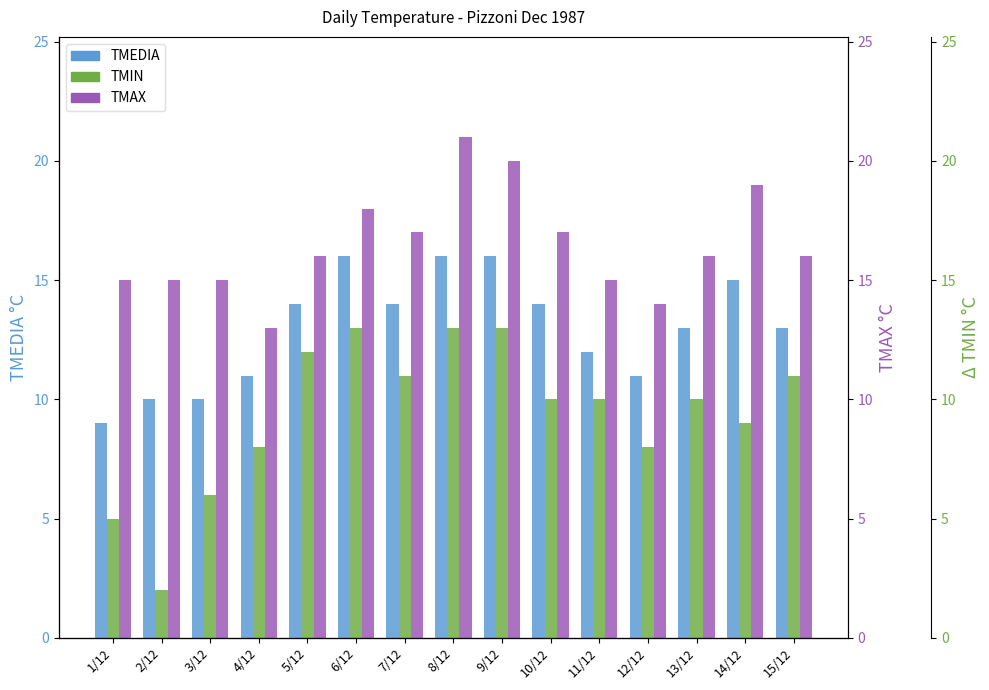

Which series has the widest spread of values?

TMIN